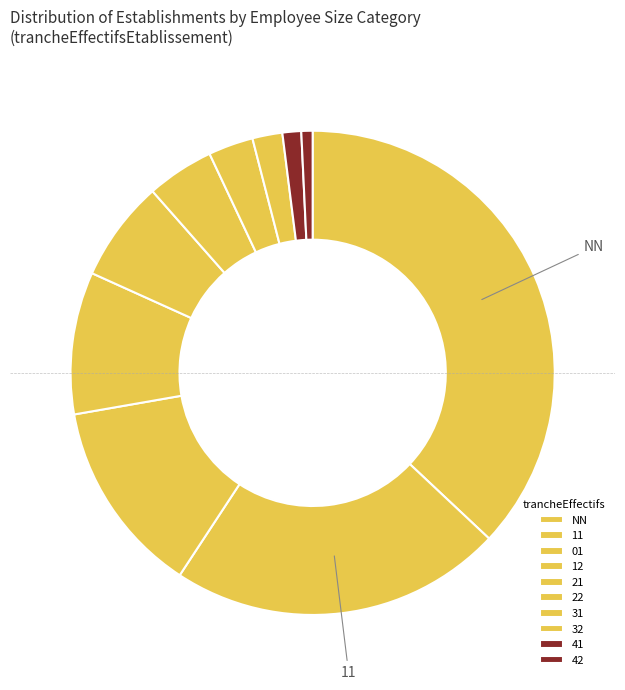

Is it true that NN is 37% of the pie?

True